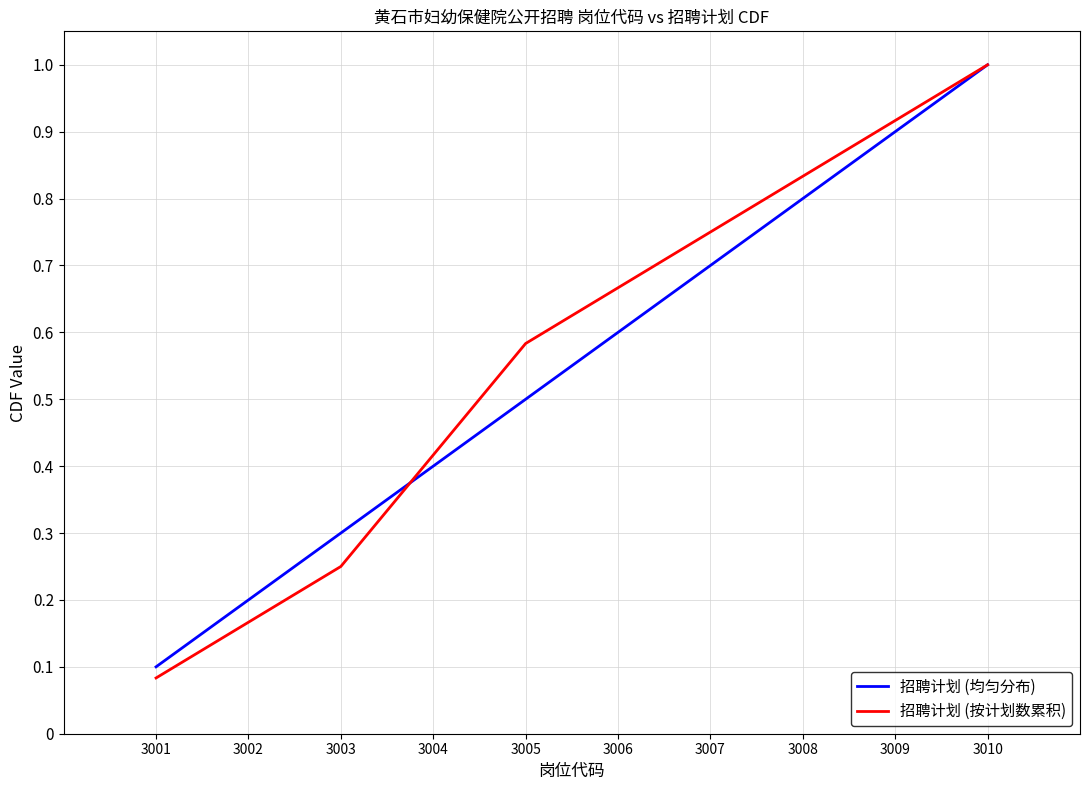

Which series has the largest total across all categories?

招聘计划 (按计划数累积)